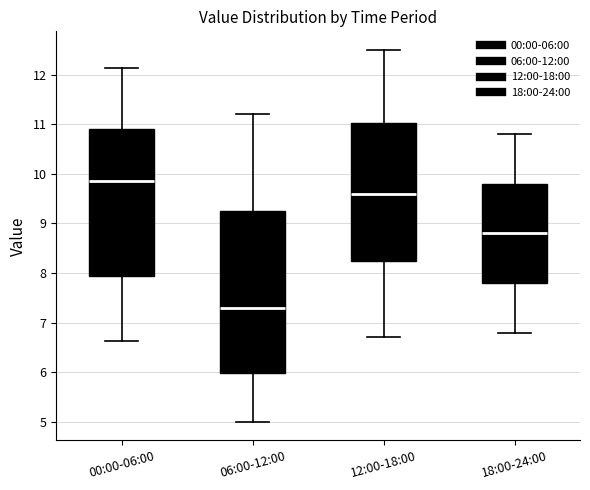

Reading left to right, transcribe this box plot: for each box, give where its median line is, the range the box spans, and where its two whiskers end, as read against the y-axis. The values are not printed on the chart, so give them approximately, as read against the axis.

00:00-06:00: median 9.9, box 7.9 to 10.9, whiskers 6.6 to 12.1
06:00-12:00: median 7.3, box 6.0 to 9.3, whiskers 5.0 to 11.2
12:00-18:00: median 9.6, box 8.3 to 11.0, whiskers 6.7 to 12.5
18:00-24:00: median 8.8, box 7.8 to 9.8, whiskers 6.8 to 10.8